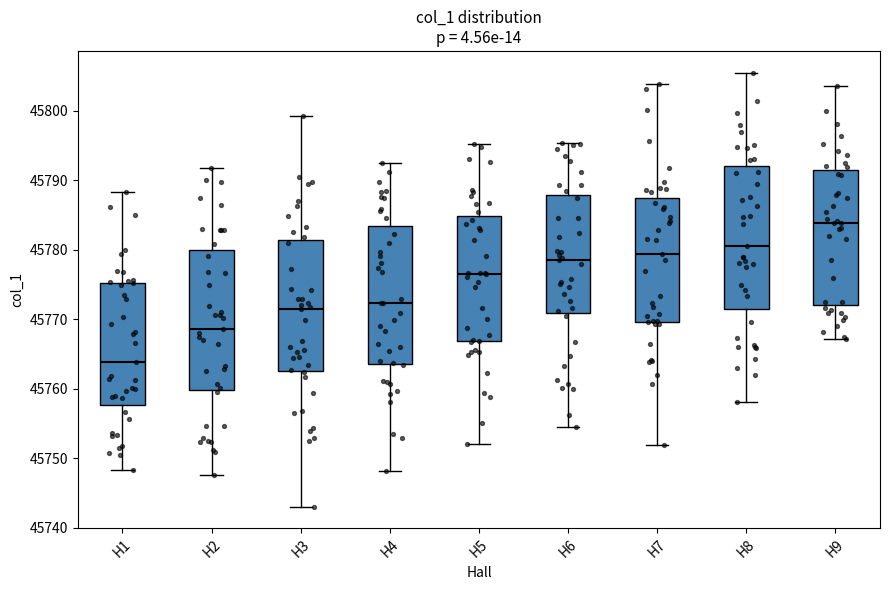

Reading left to right, transcribe this box plot: for each box, give where its median line is, the range the box spans, and where its two whiskers end, as read against the y-axis. The values are not printed on the chart, so give them approximately, as read against the axis.

H1: median 45764, box 45758 to 45775, whiskers 45748 to 45788
H2: median 45769, box 45760 to 45780, whiskers 45748 to 45792
H3: median 45771, box 45763 to 45781, whiskers 45743 to 45799
H4: median 45772, box 45764 to 45783, whiskers 45748 to 45792
H5: median 45776, box 45767 to 45785, whiskers 45752 to 45795
H6: median 45779, box 45771 to 45788, whiskers 45755 to 45795
H7: median 45779, box 45770 to 45788, whiskers 45752 to 45804
H8: median 45781, box 45771 to 45792, whiskers 45758 to 45805
H9: median 45784, box 45772 to 45791, whiskers 45767 to 45804